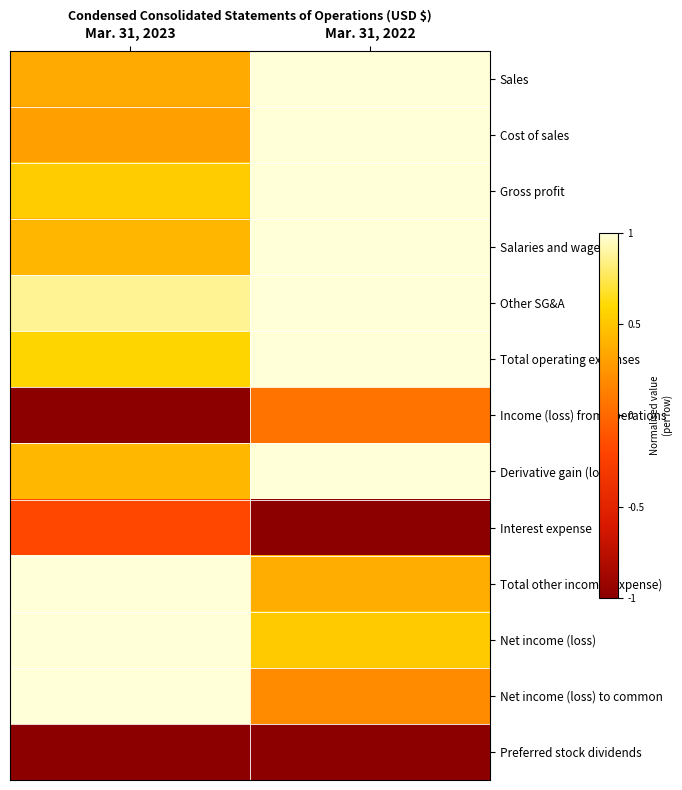

Which series has the widest spread of values?

Income (loss) from operations